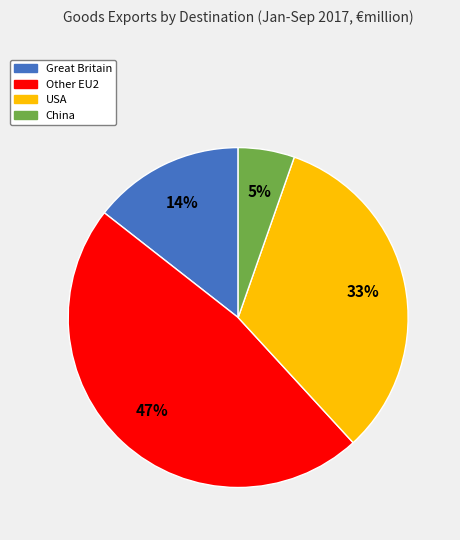

Is there any slice that represents more than half of the pie?

No